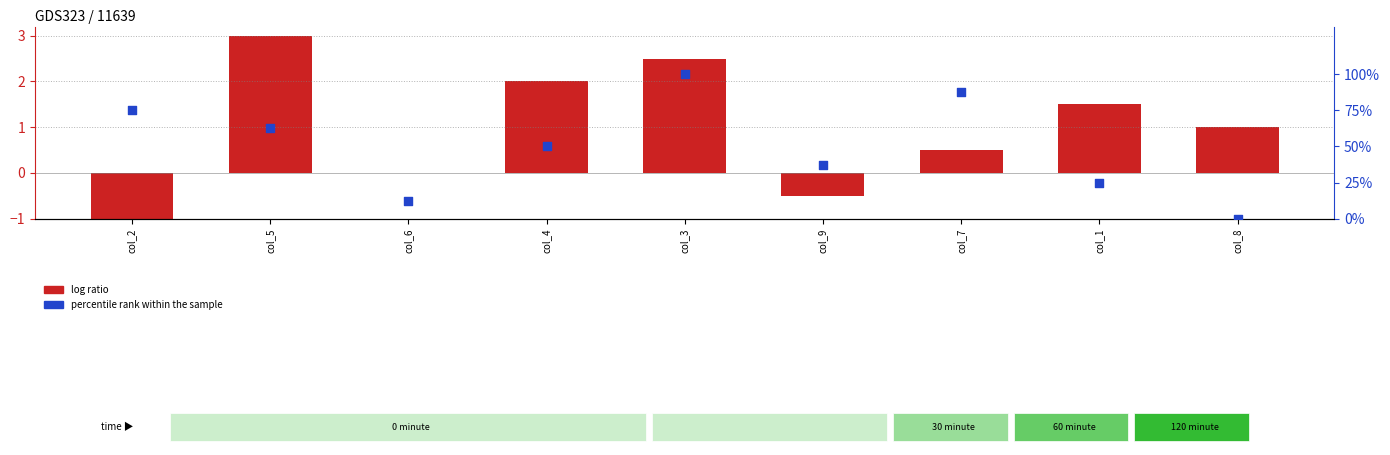

At how many categories does at least one series exceed 50?

4